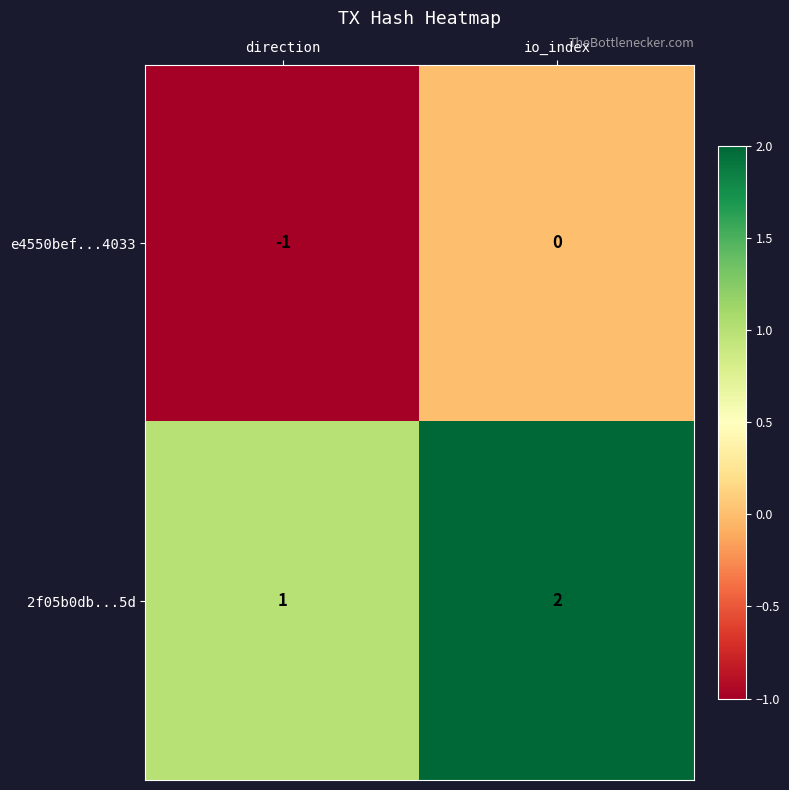

What is the smallest value displayed?

-1